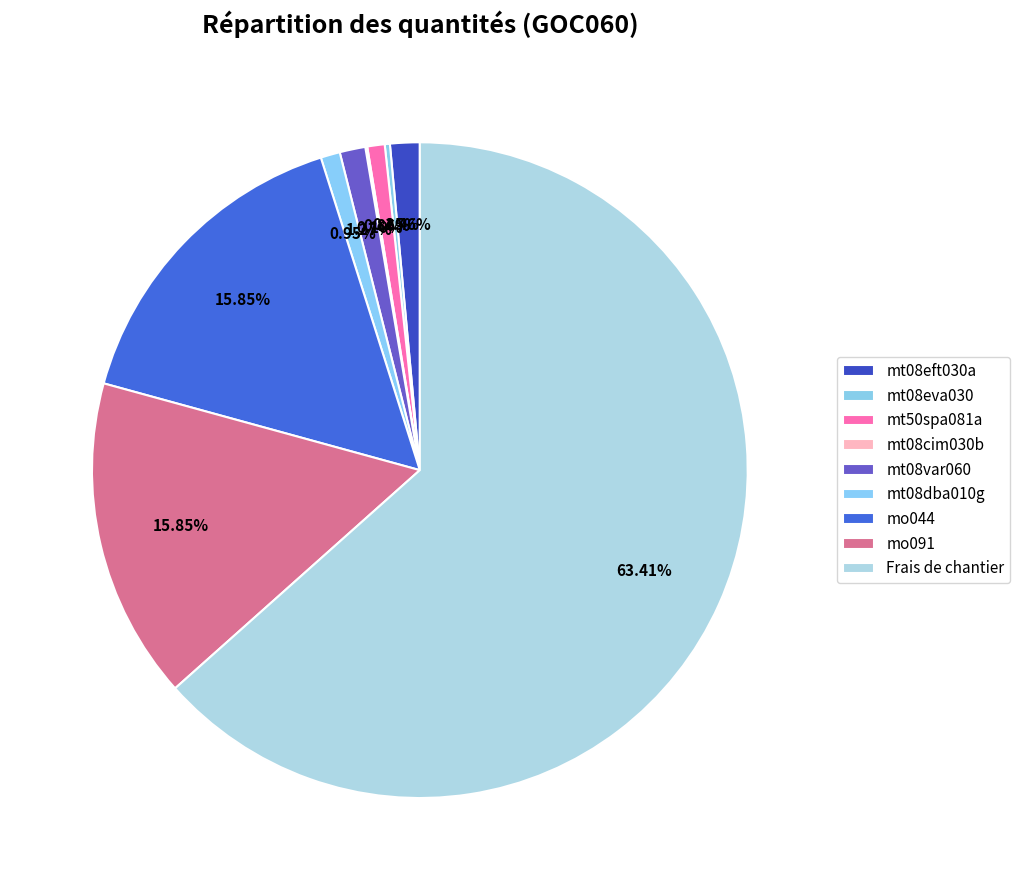

Which slice is the smallest?

mt08cim030b